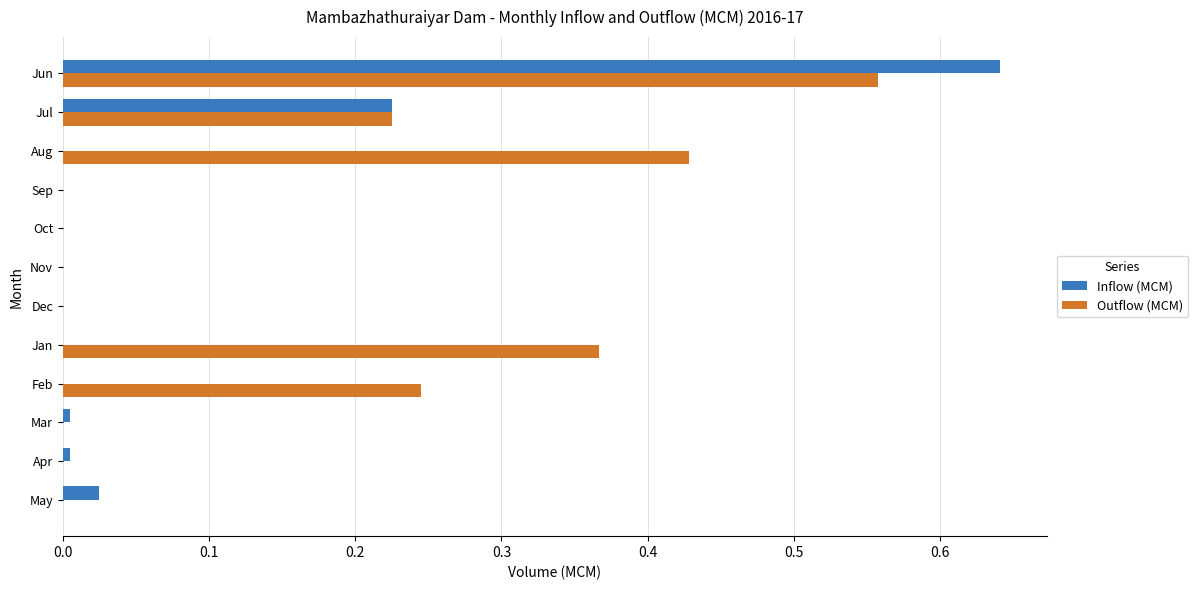

What is the sum of all Inflow (MCM) values?

0.9